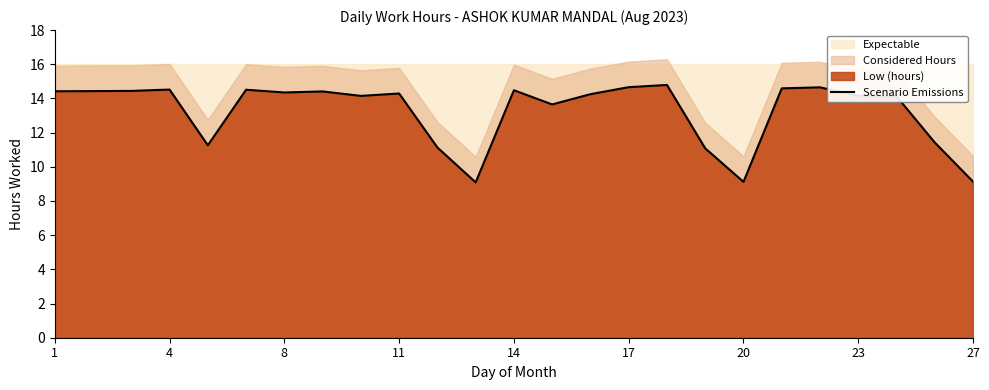

Reading left to right, what are all the values shown in this chart?

14.4	14.4	14.4	14.5	11.3	14.5	14.3	14.4	14.2	14.3	11.1	9.1	14.5	13.7	14.2	14.7	14.8	11.1	9.1	14.6	14.7	14.2	14.1	11.4	9.1